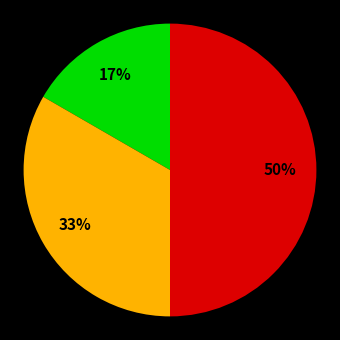

To the nearest percent, what is the average slice percentage?

33%